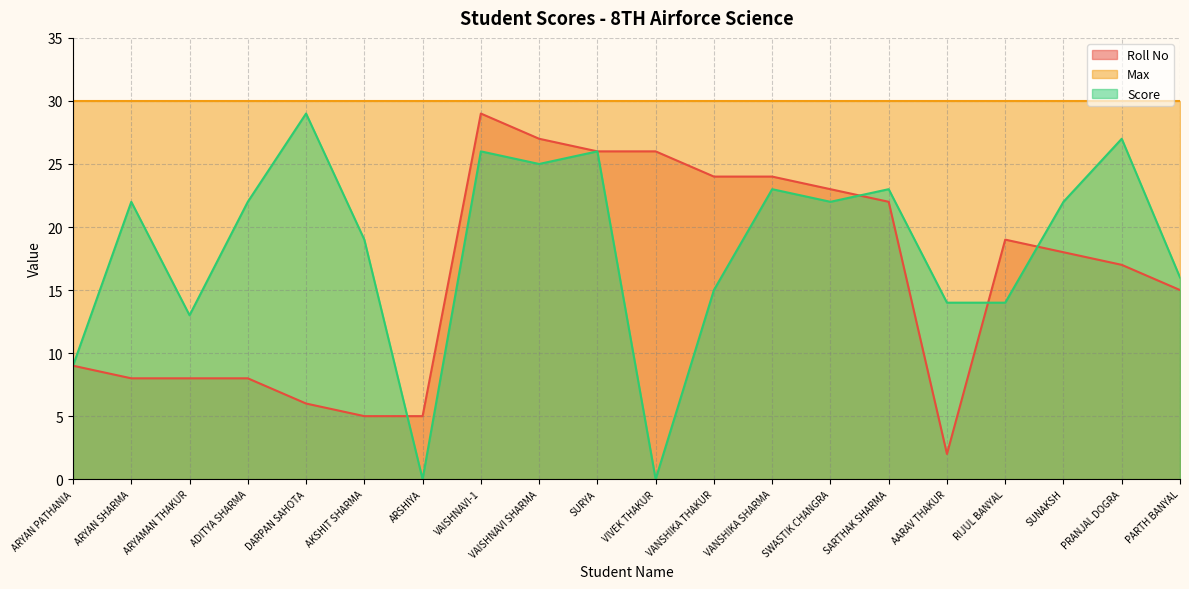

What is the maximum value shown in the chart?

30